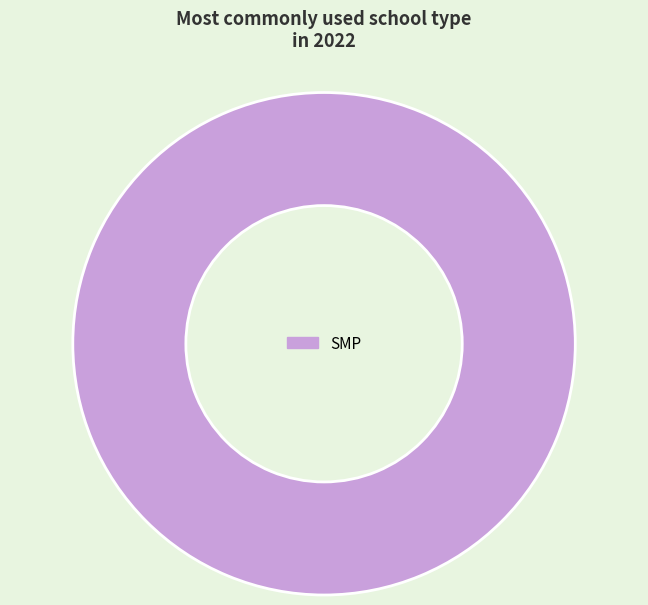

How many slices are in this pie chart?

1